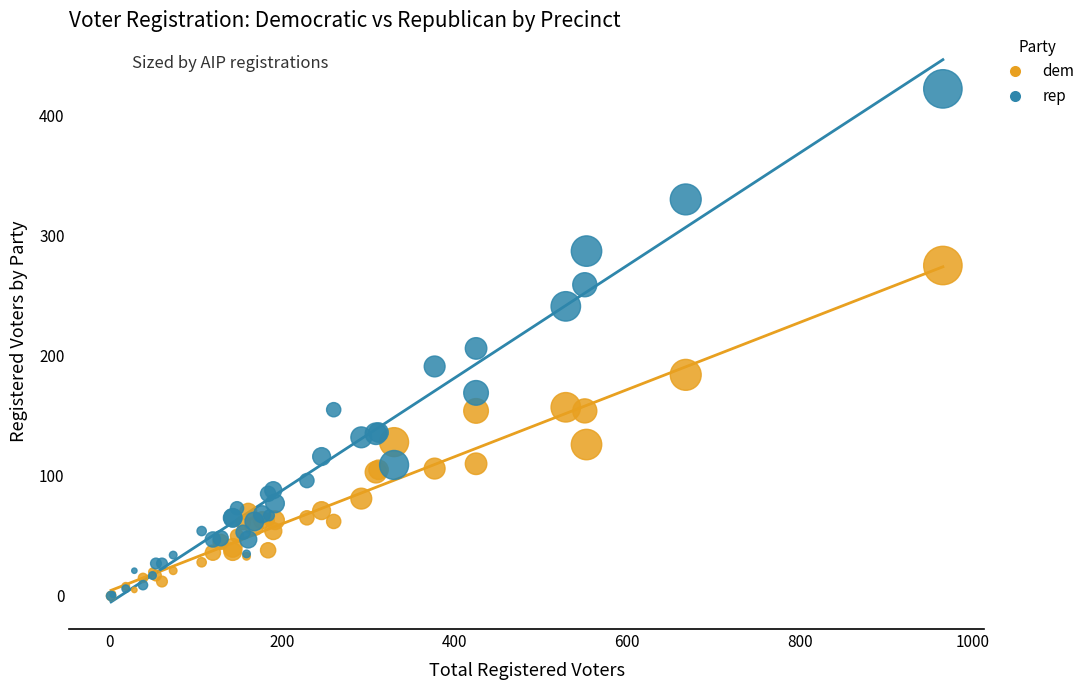

Which series contains the highest Y value?

rep